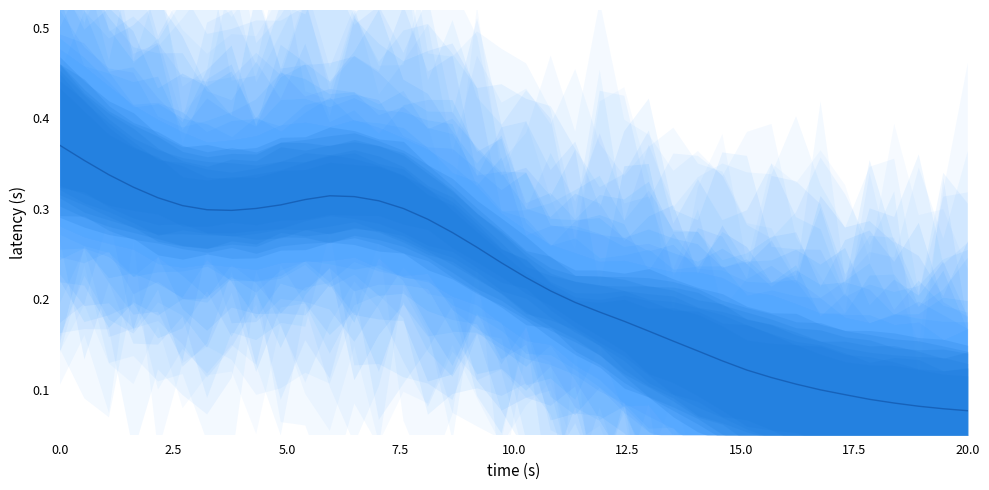

Is it true that the value at 21 is 0.1?

False